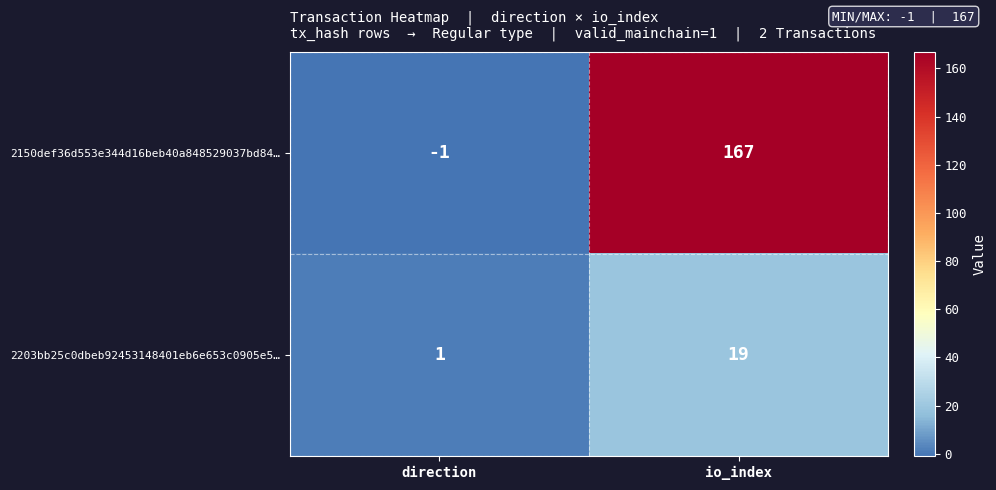

The 2203bb25c0dbeb92453148401eb6e653c0905e5… series shows 30 at io_index. True or false?

False